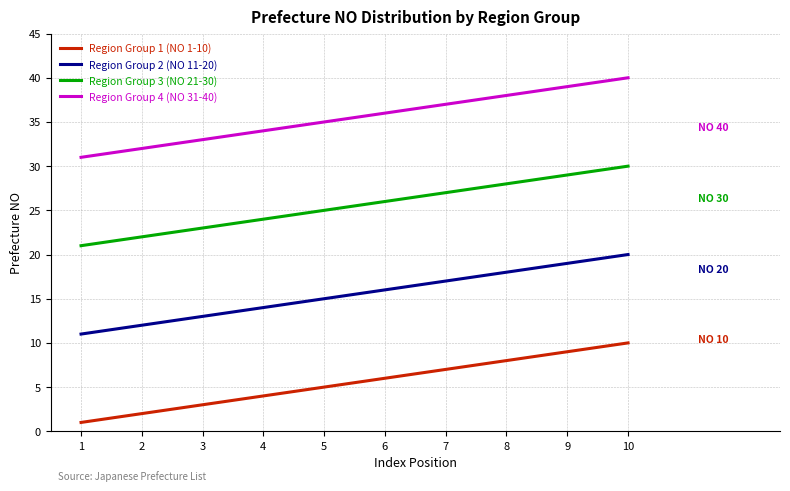

Reading left to right, what are all the values shown in this chart?

Region Group 1 (NO 1-10): 1	2	3	4	5	6	7	8	9	10
Region Group 2 (NO 11-20): 11	12	13	14	15	16	17	18	19	20
Region Group 3 (NO 21-30): 21	22	23	24	25	26	27	28	29	30
Region Group 4 (NO 31-40): 31	32	33	34	35	36	37	38	39	40